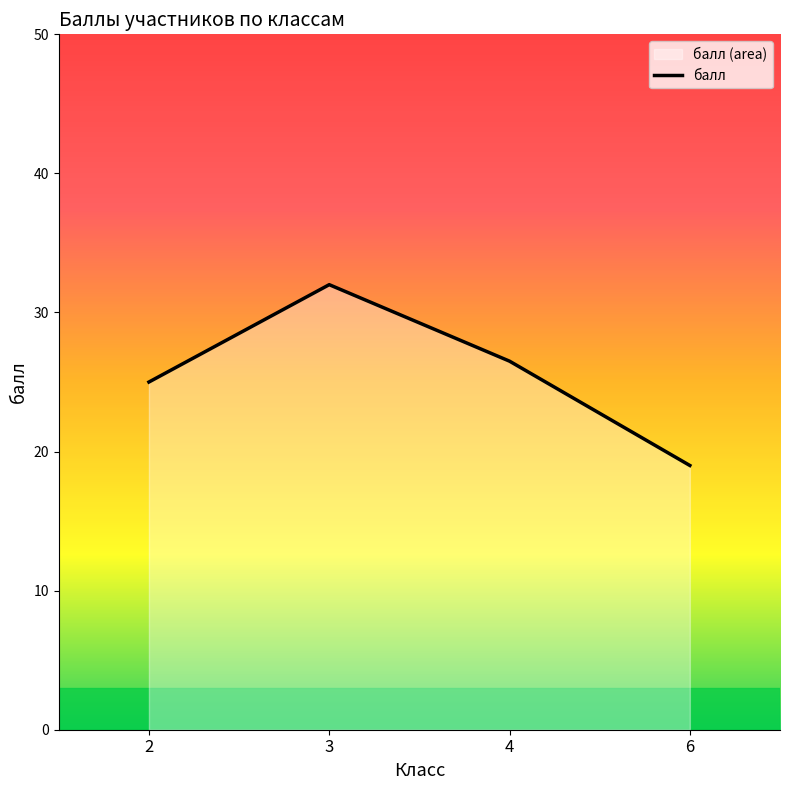

Reading left to right, list all the values displayed in this chart.

25.0	32.0	26.5	19.0